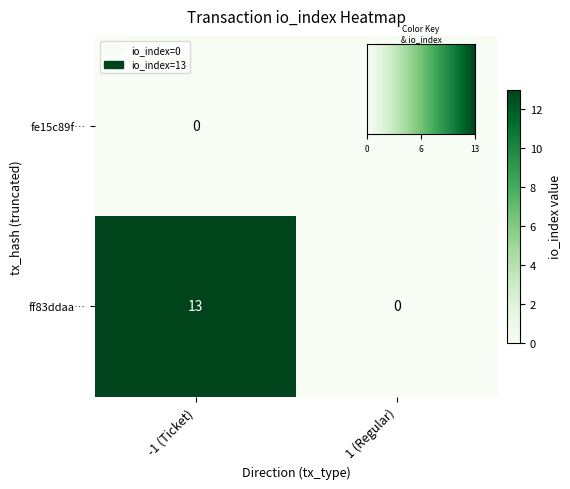

What is the smallest value displayed?

0